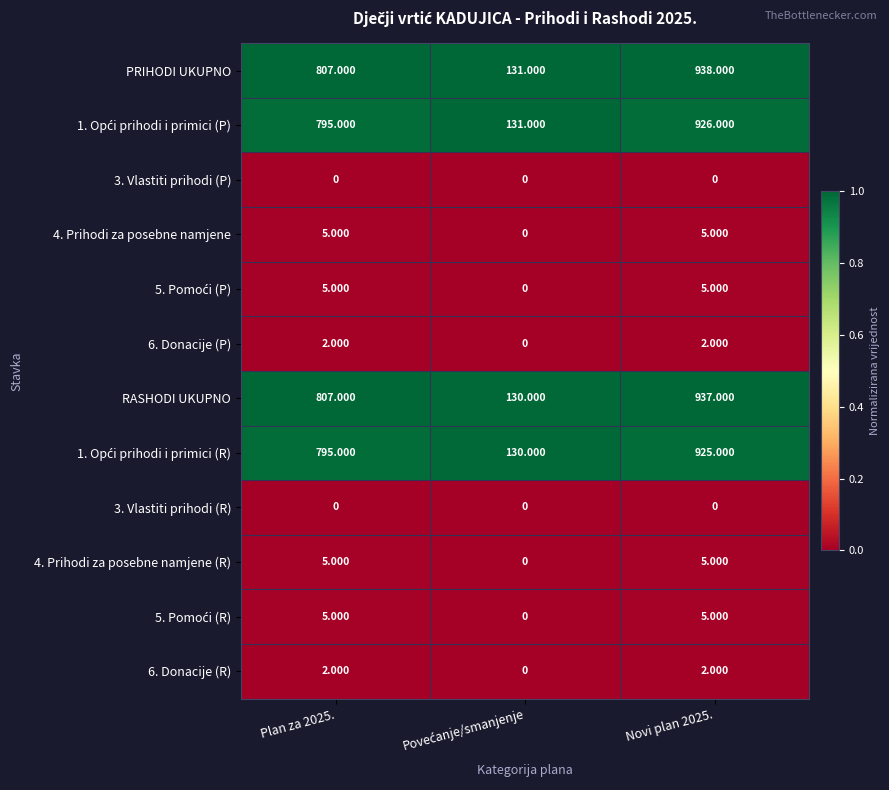

Which series has the largest total across all categories?

PRIHODI UKUPNO